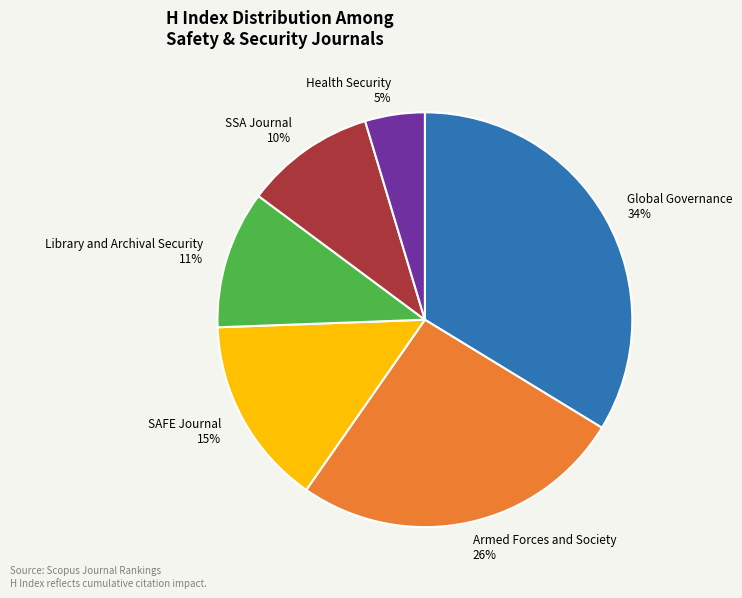

To the nearest percent, what is the difference between the SSA Journal and Library and Archival Security slice percentages?

1%